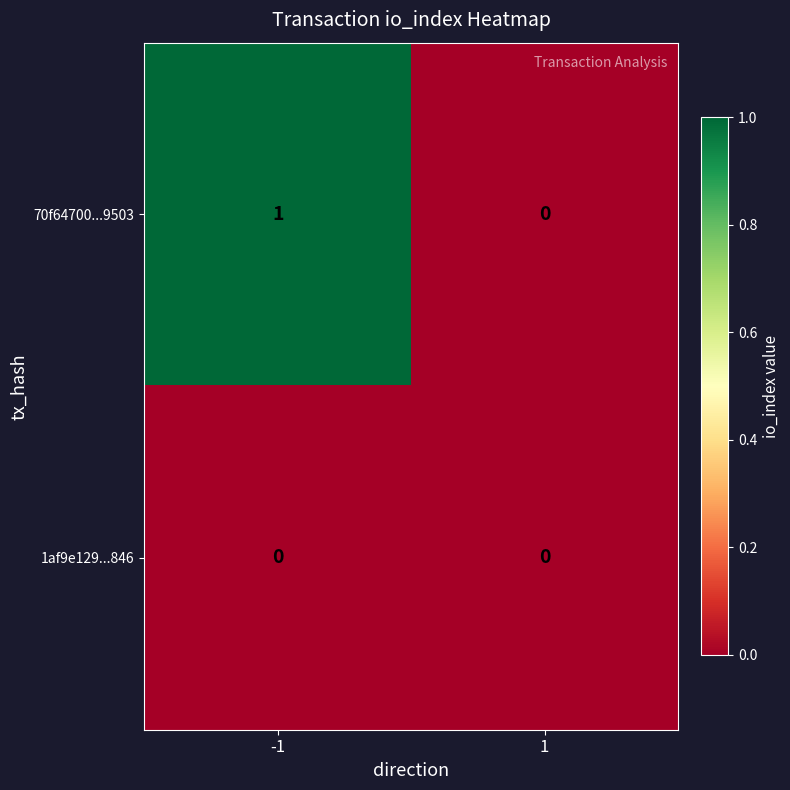

The 1af9e129...846 series shows 0 at 1. True or false?

True